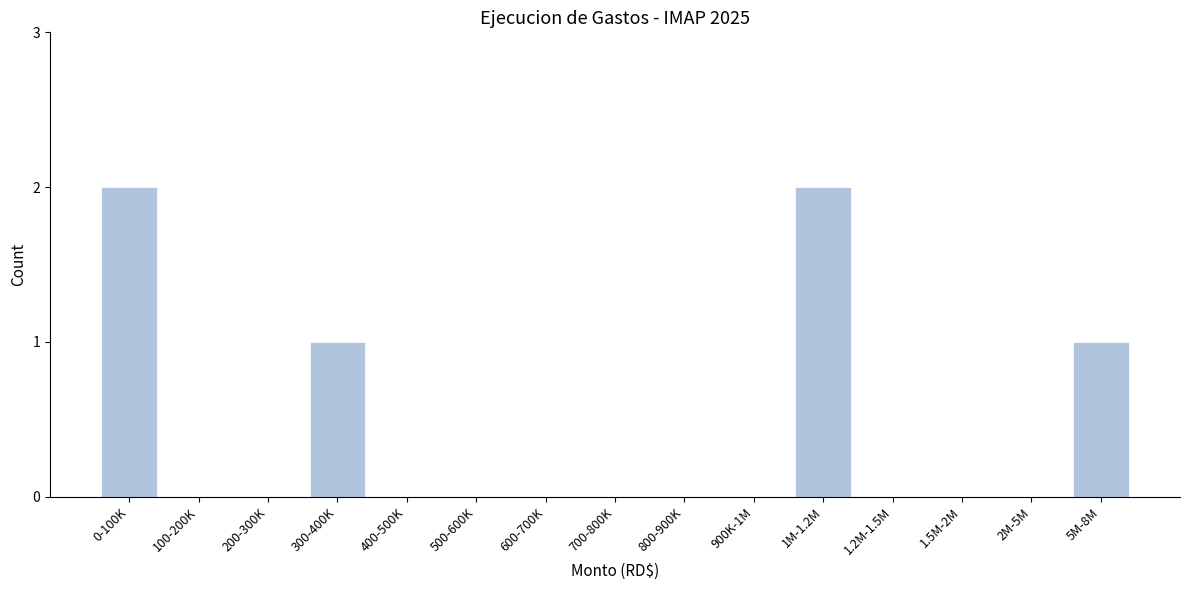

Reading left to right, list all the values displayed in this chart.

0-100K=2	100-200K=0	200-300K=0	300-400K=1	400-500K=0	500-600K=0	600-700K=0	700-800K=0	800-900K=0	900K-1M=0	1M-1.2M=2	1.2M-1.5M=0	1.5M-2M=0	2M-5M=0	5M-8M=1